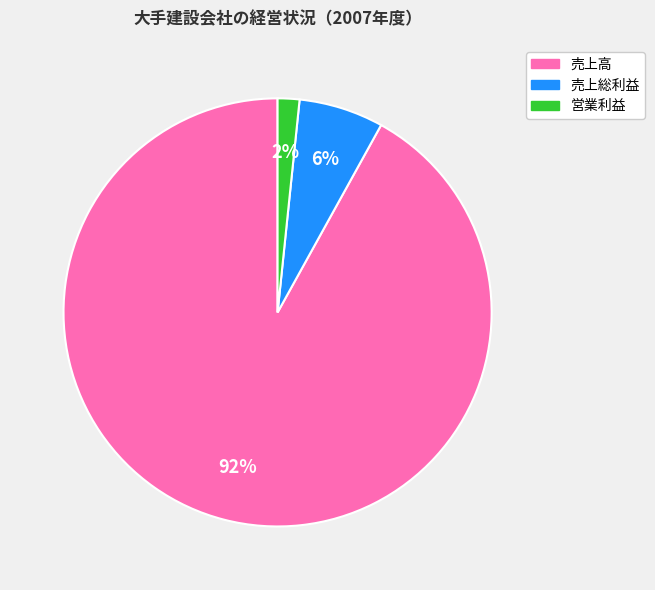

Which category accounts for the majority?

売上高